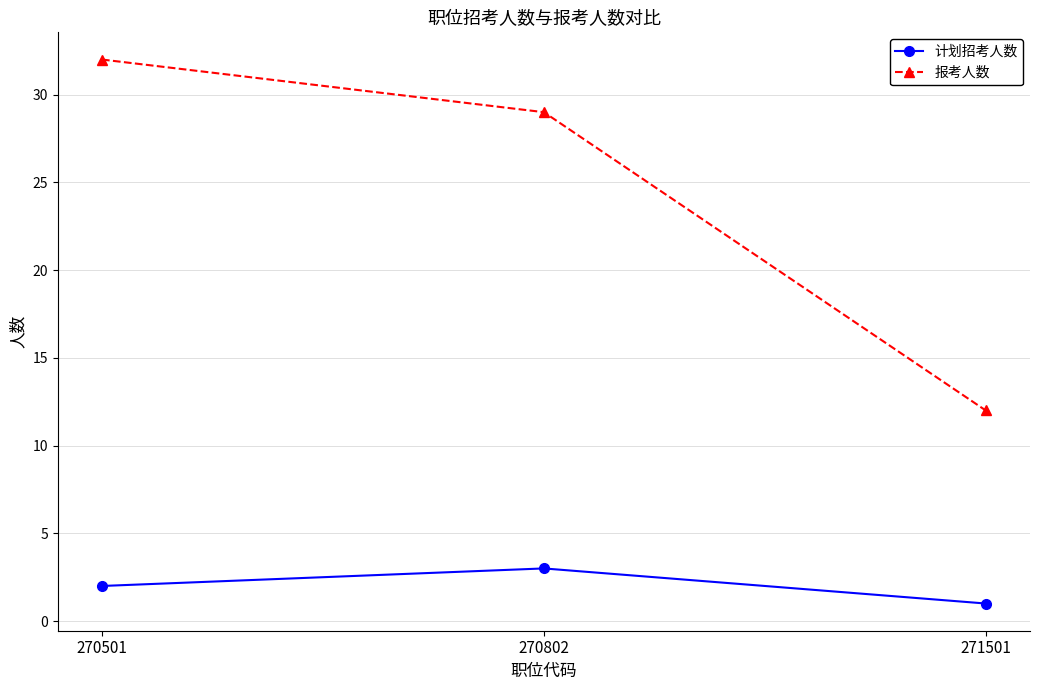

Is it true that 计划招考人数 equals 3 at 270802?

True